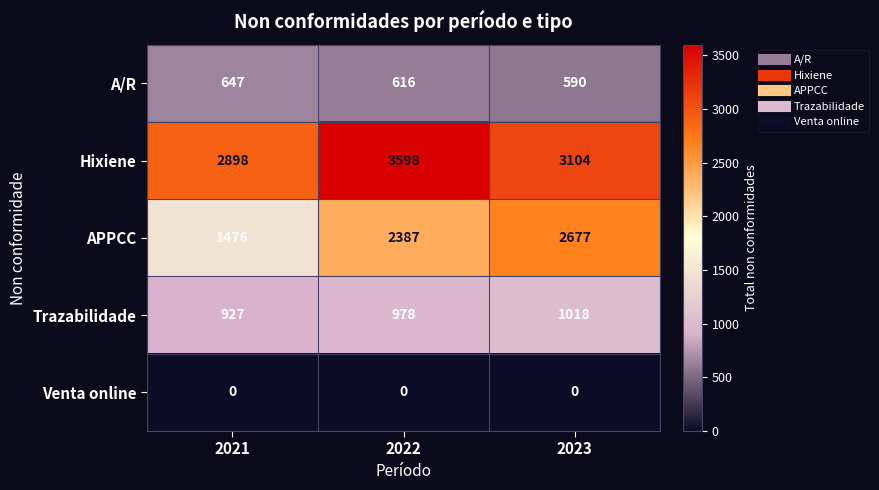

What is the approximate value of Trazabilidade at 2022, to the nearest 5?

980